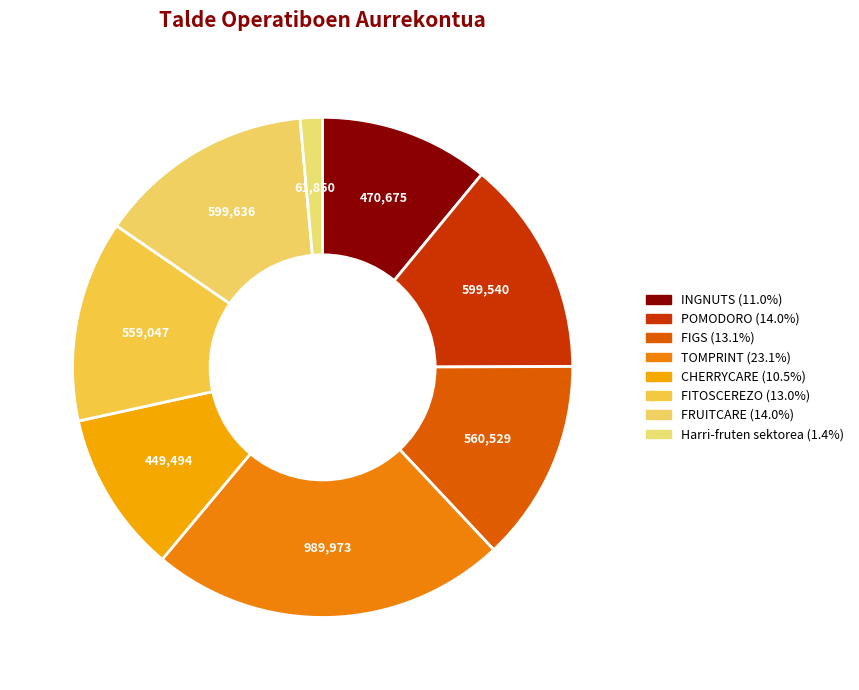

Count the number of slices in the pie.

8